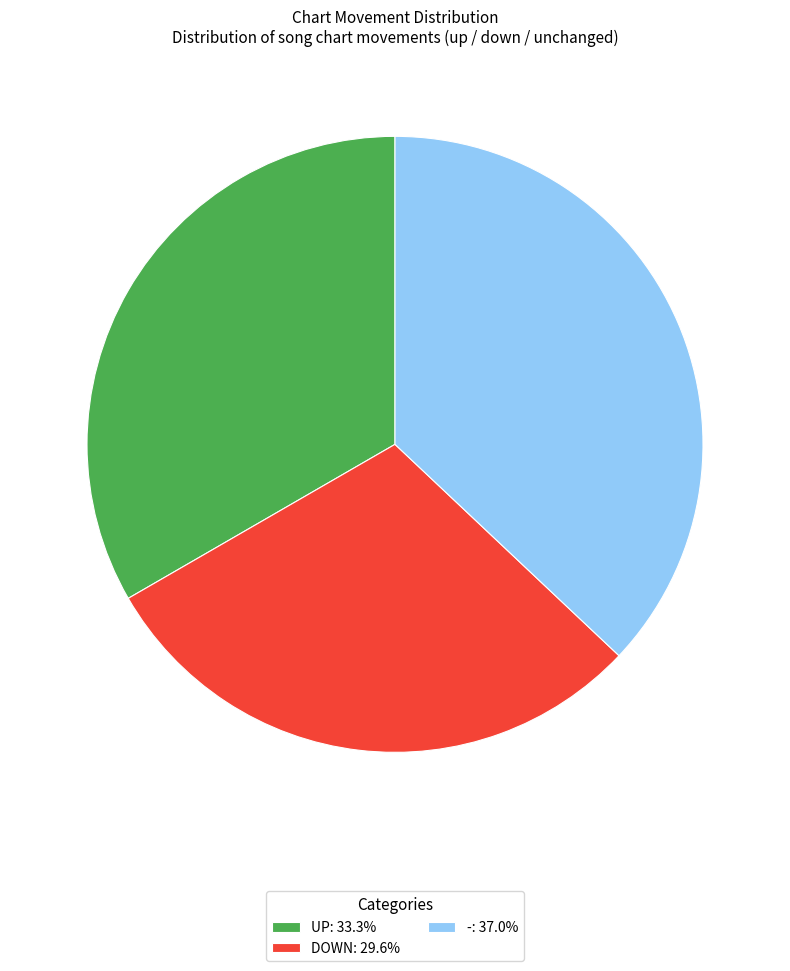

Approximately how many times larger is the value at DOWN: 29.6% compared to -: 37.0%?

0.8